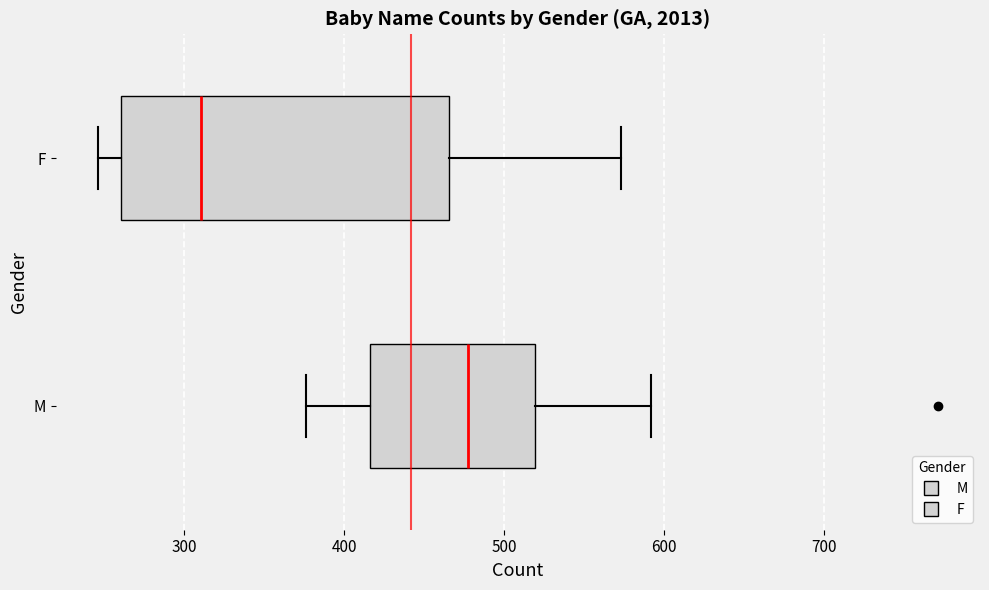

Comparing the boxes themselves (not the whiskers), which one is the widest?

F